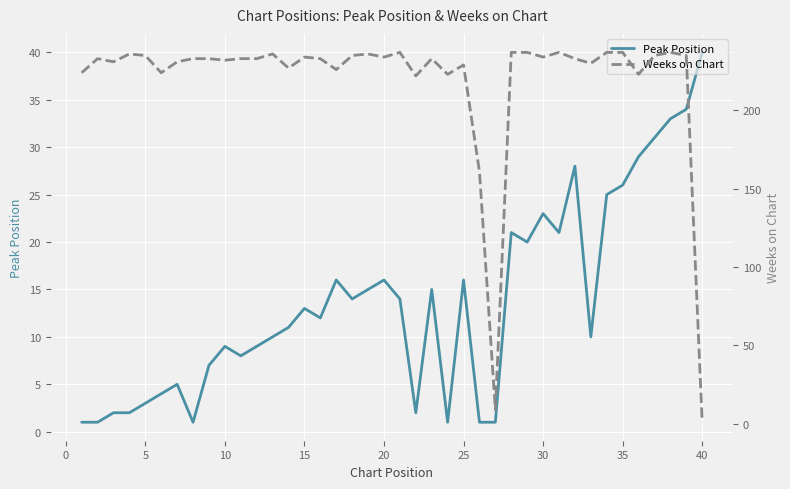

At which label does Peak Position reach its peak?

40